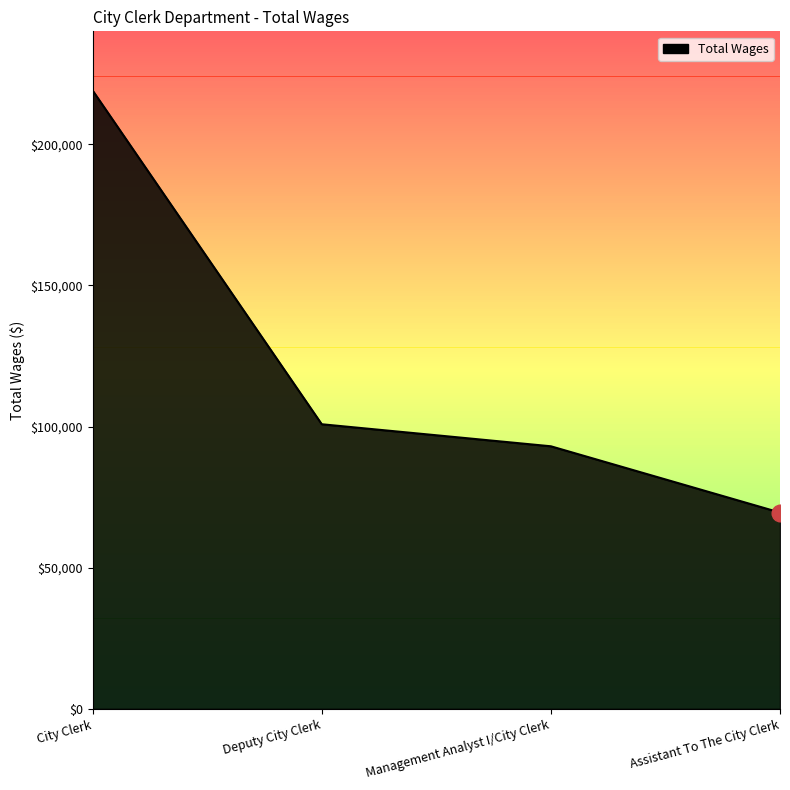

Between Assistant To The City Clerk and City Clerk, which is larger?

City Clerk